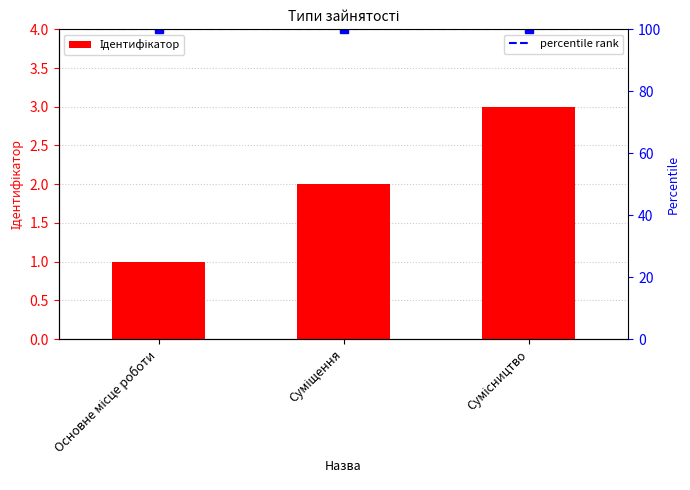

Rank the categories by value from highest to lowest.

Сумісництво, Суміщення, Основне місце роботи